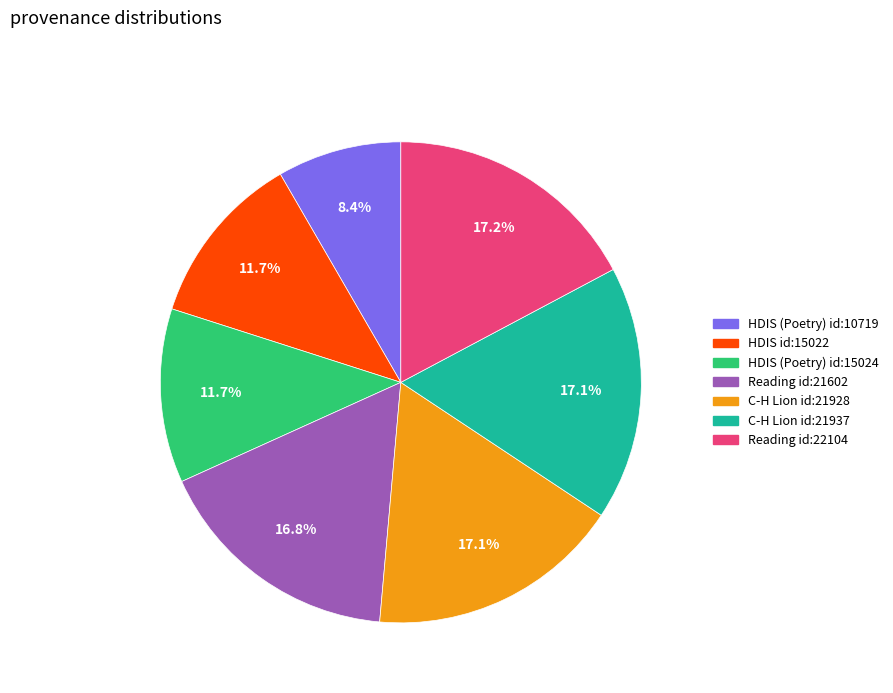

Does any single category account for the majority?

No